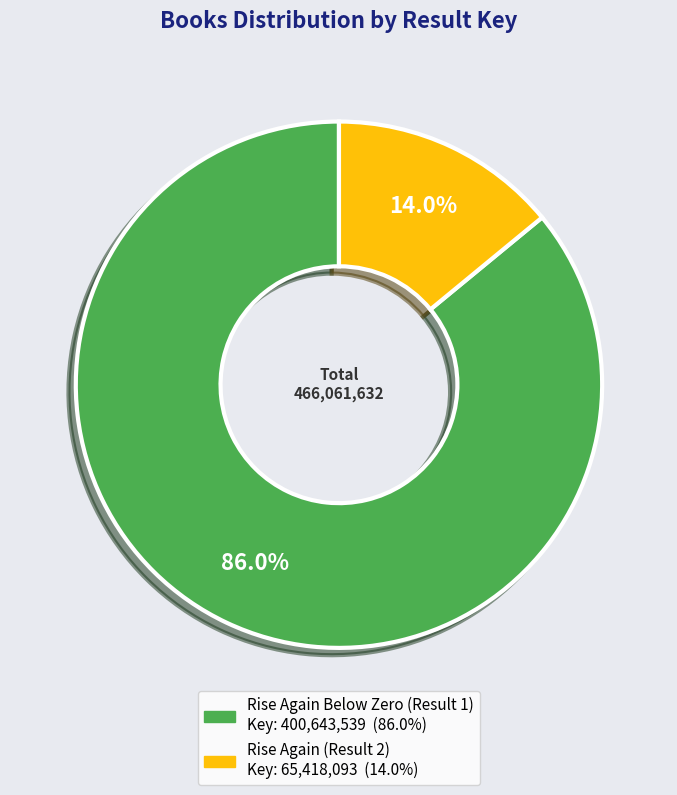

Does any single category account for the majority?

Yes